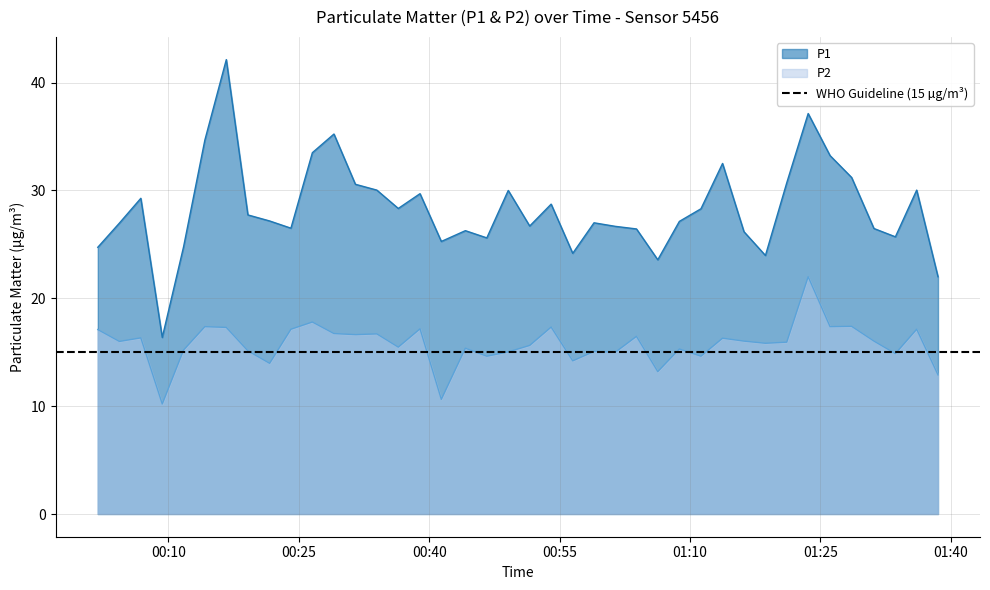

How many lines are shown in the chart?

2